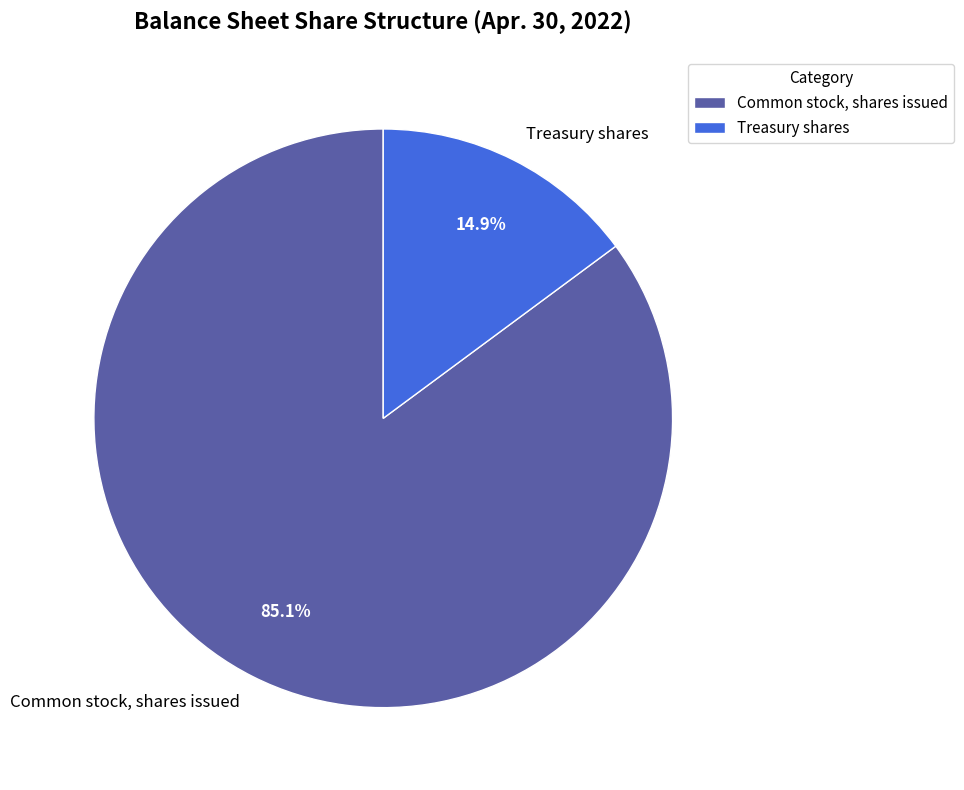

To the nearest percent, what is the average slice percentage?

50%